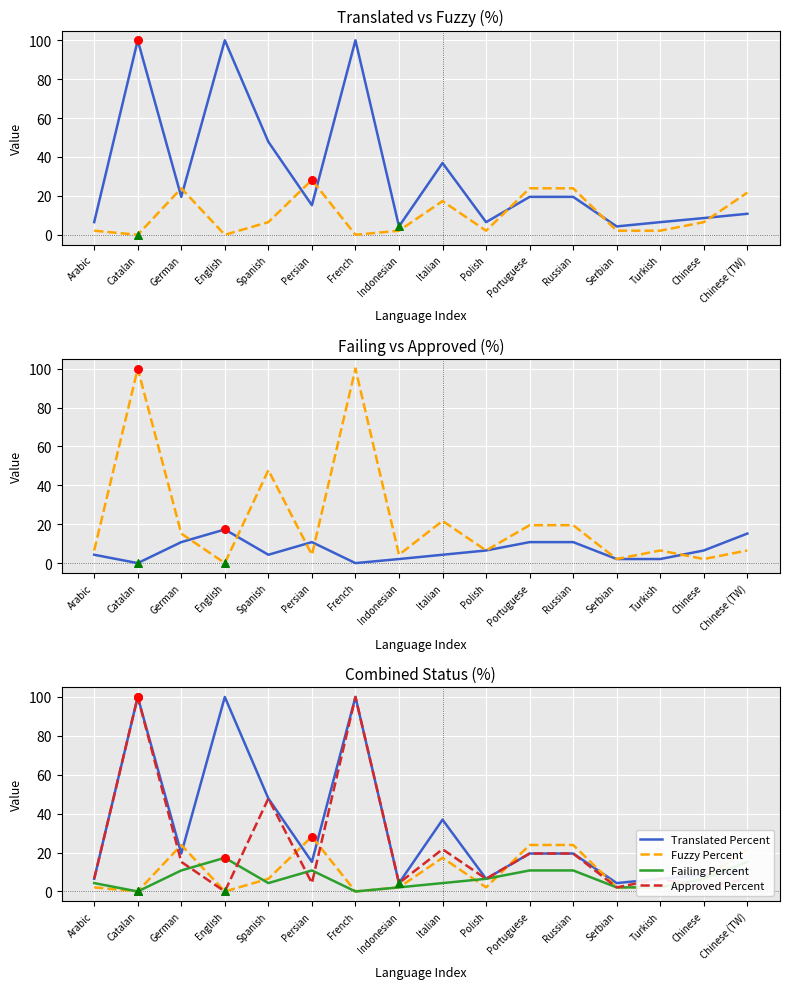

Which series contains the highest Y value?

Translated Percent